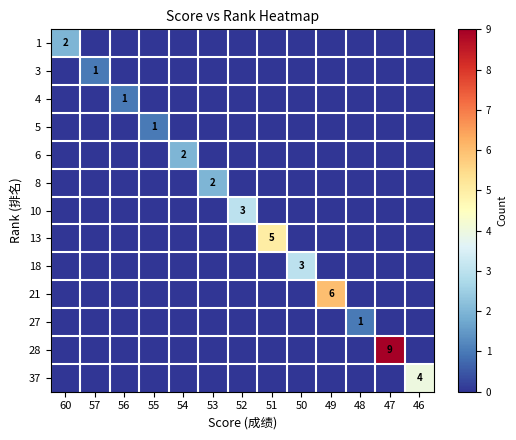

At how many categories does at least one series exceed 4?

3